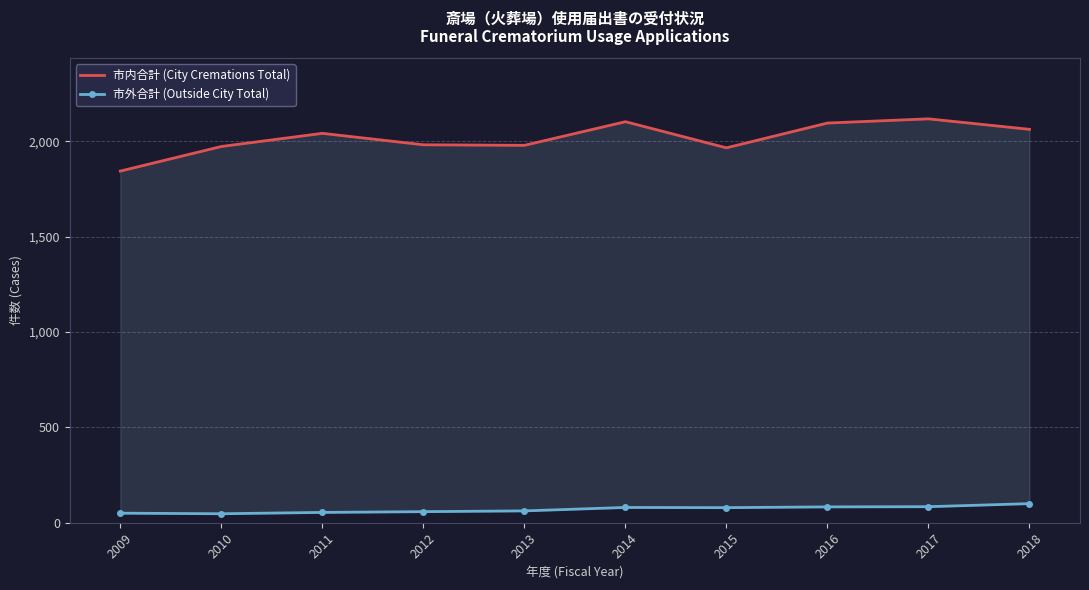

Between 2012 and 2009, which is larger?

2012